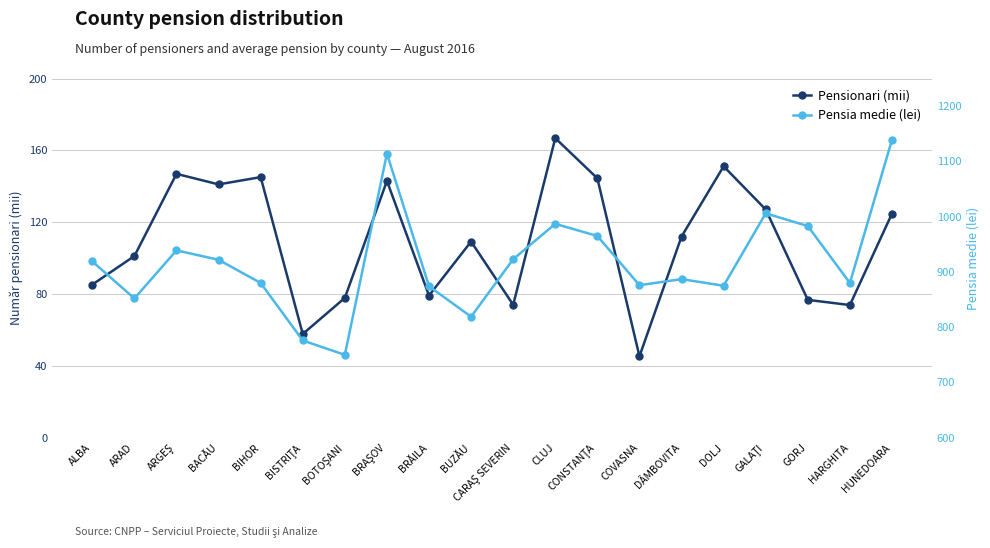

What is the label of the 7th point from the left?

BOTOŞANI